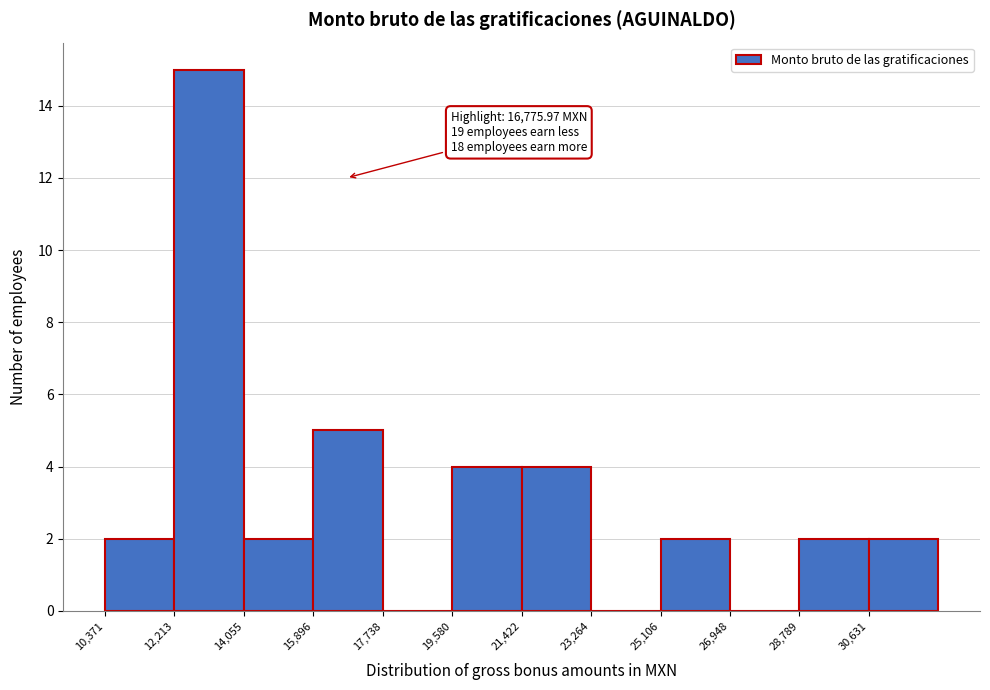

Over which range of the x-axis is the bar tallest?

12200 to 14000